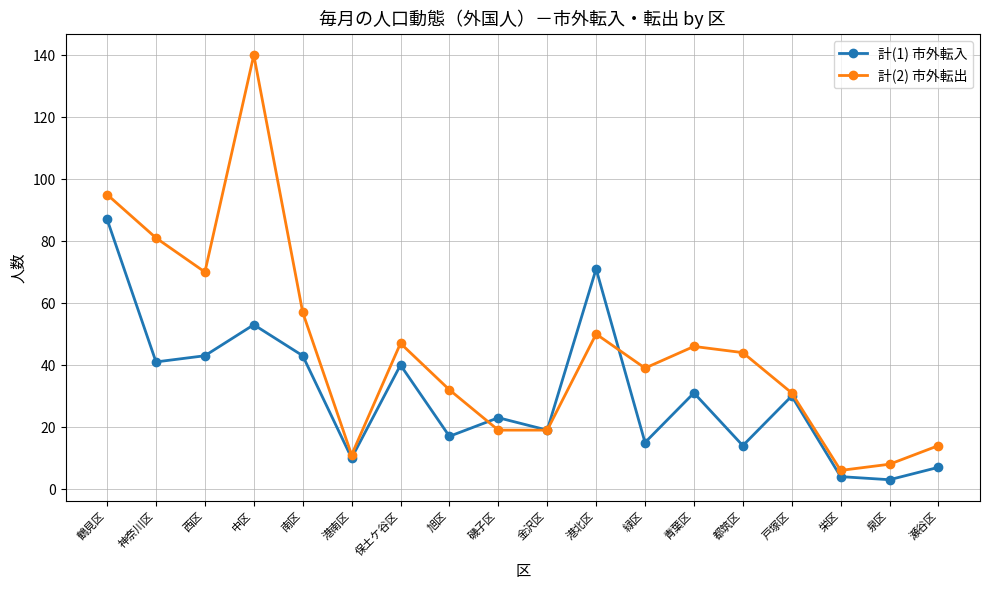

In 計(1) 市外転入, how many points are lower than both neighbors (excluding endpoints)?

7